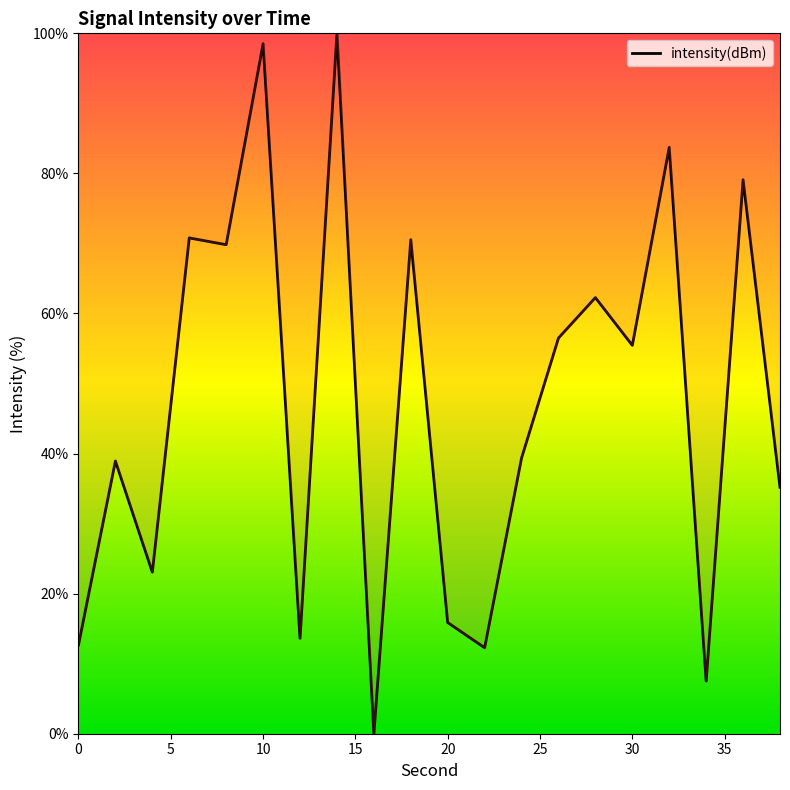

What is the greatest value displayed?

100.0